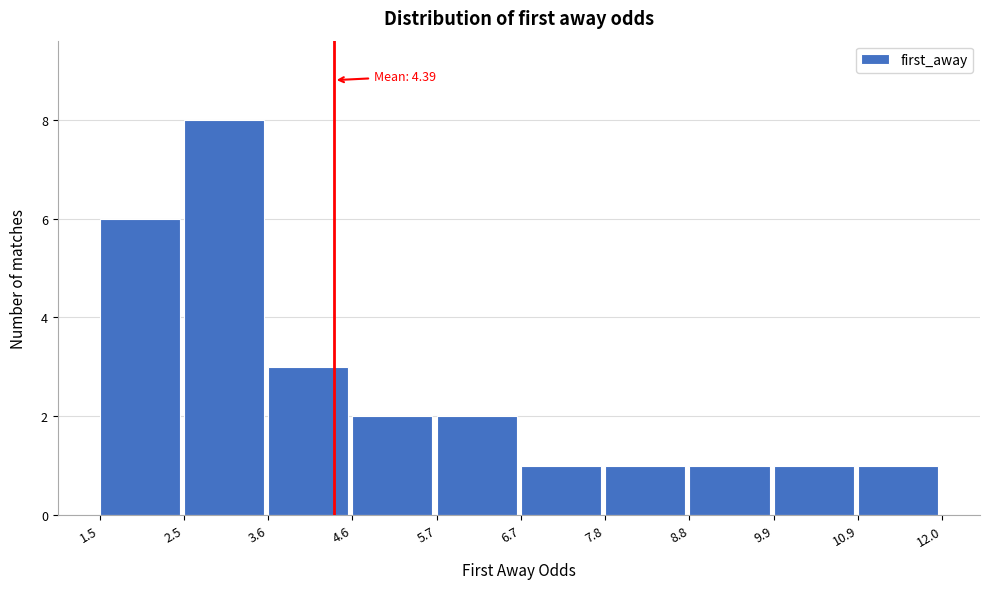

Over which range of the x-axis is the bar tallest?

2.5 to 3.6